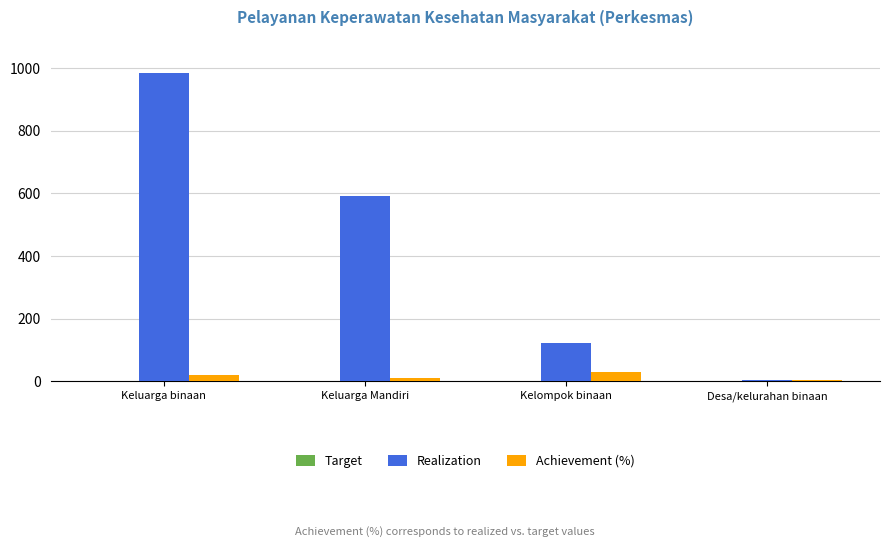

True or false: Realization has a value of 996.5 at Keluarga Mandiri.

False